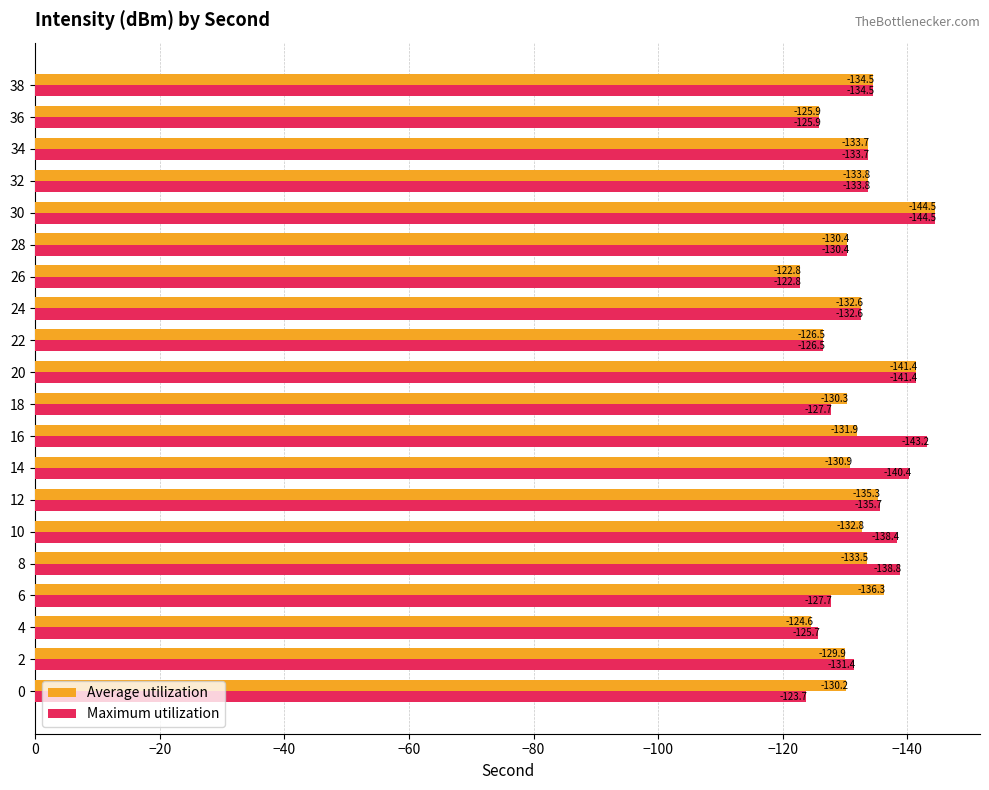

What is the sum of all Average utilization values?

-2641.8